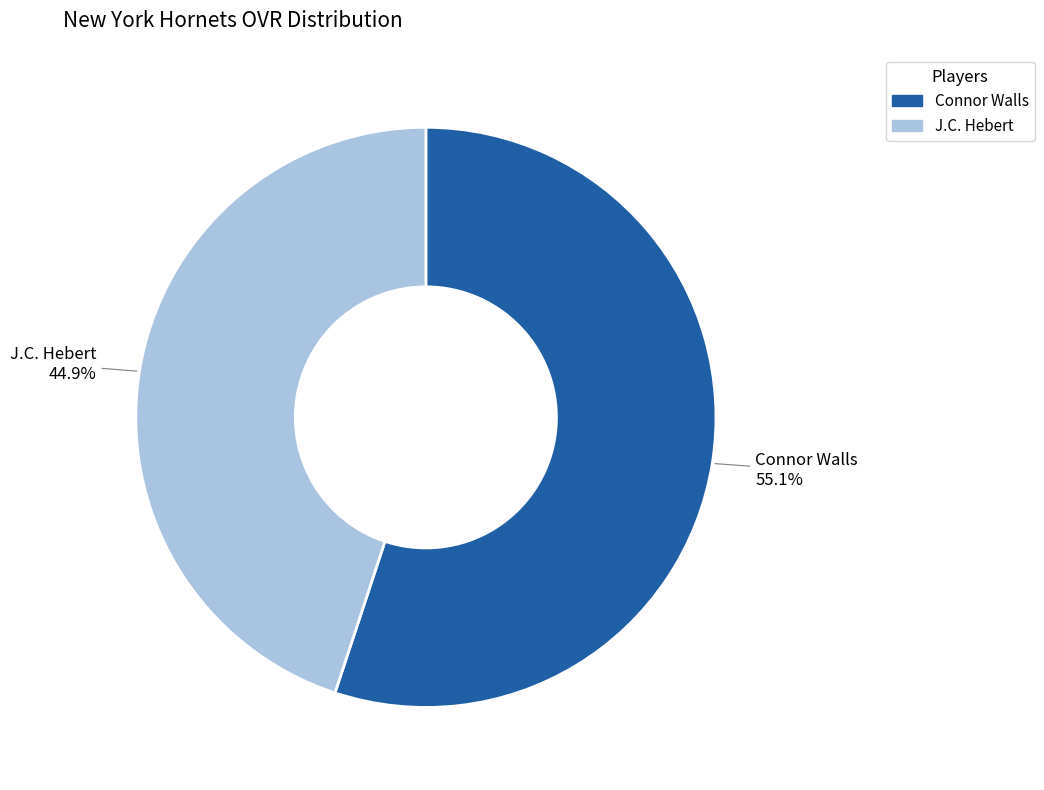

Does Connor Walls represent more than half of the total?

Yes